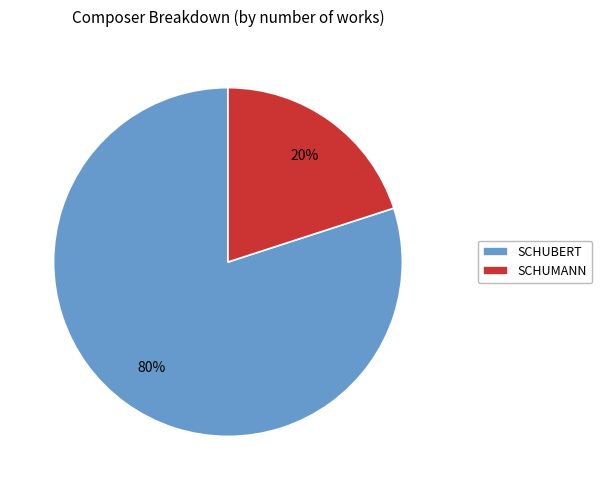

To the nearest percent, what is the difference between the SCHUBERT and SCHUMANN slice percentages?

60%